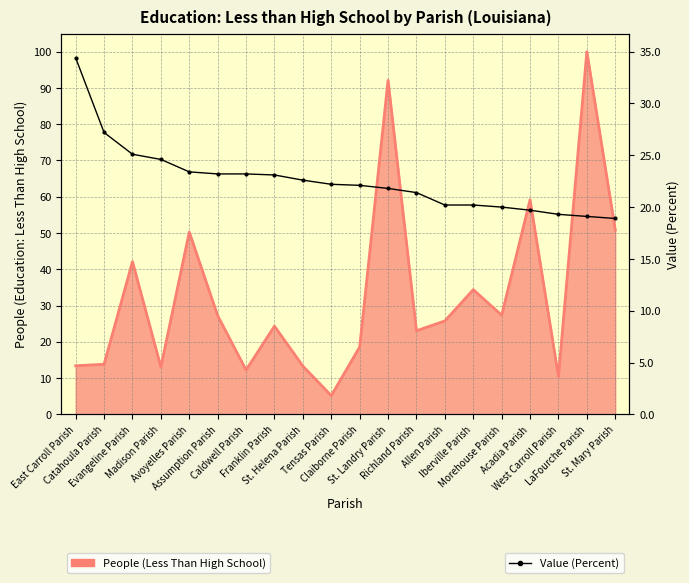

What is the difference between the maximum and minimum values?

15.5